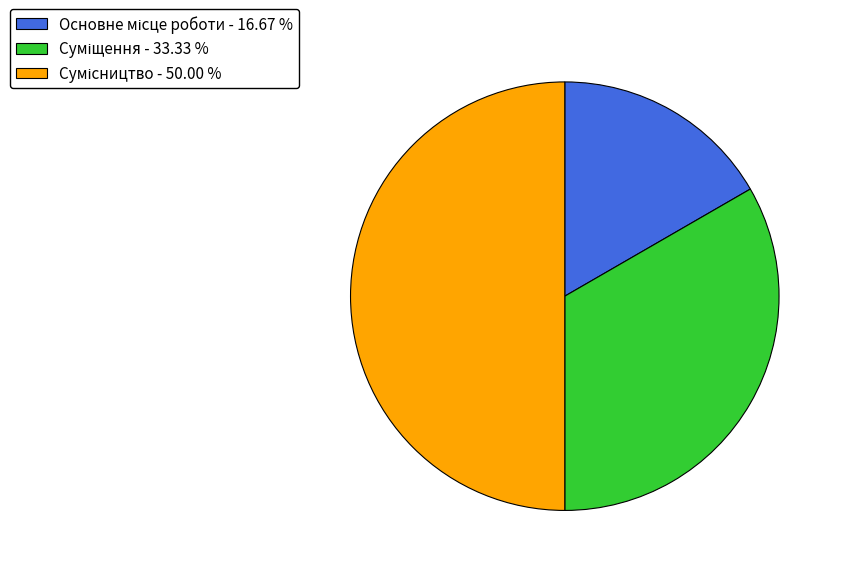

Combined, what portion of the pie is Основне місце роботи and Суміщення?

50.0%